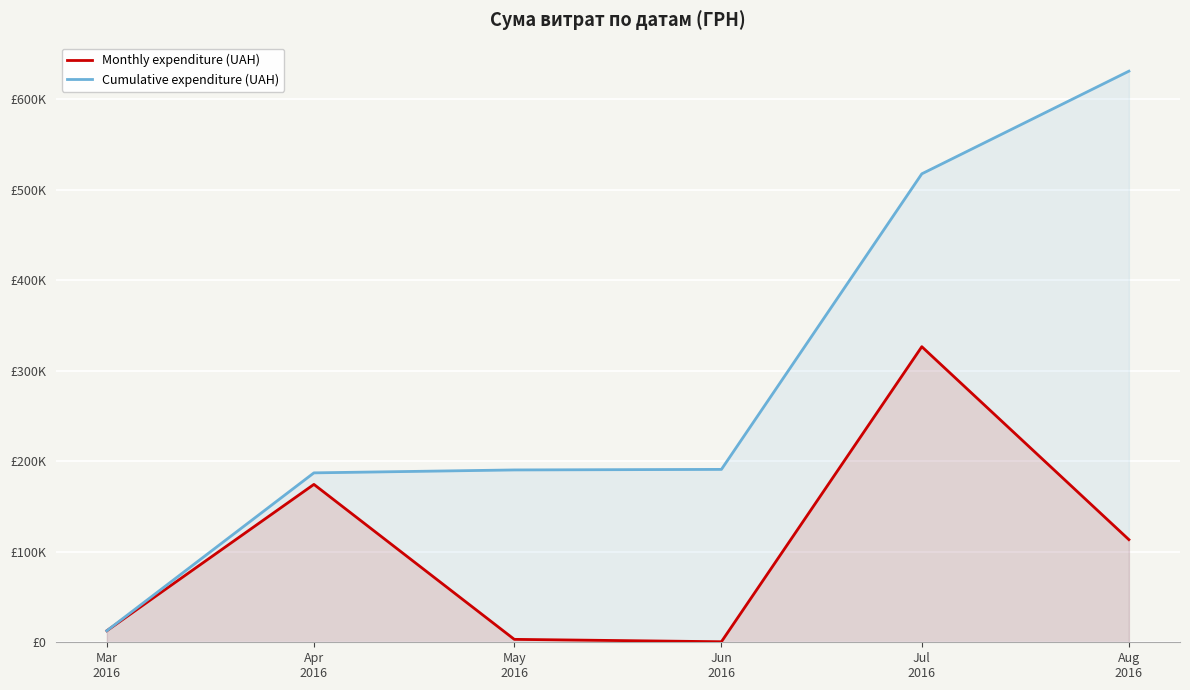

The Cumulative expenditure (UAH) series shows 190407.0 at May
2016. True or false?

True